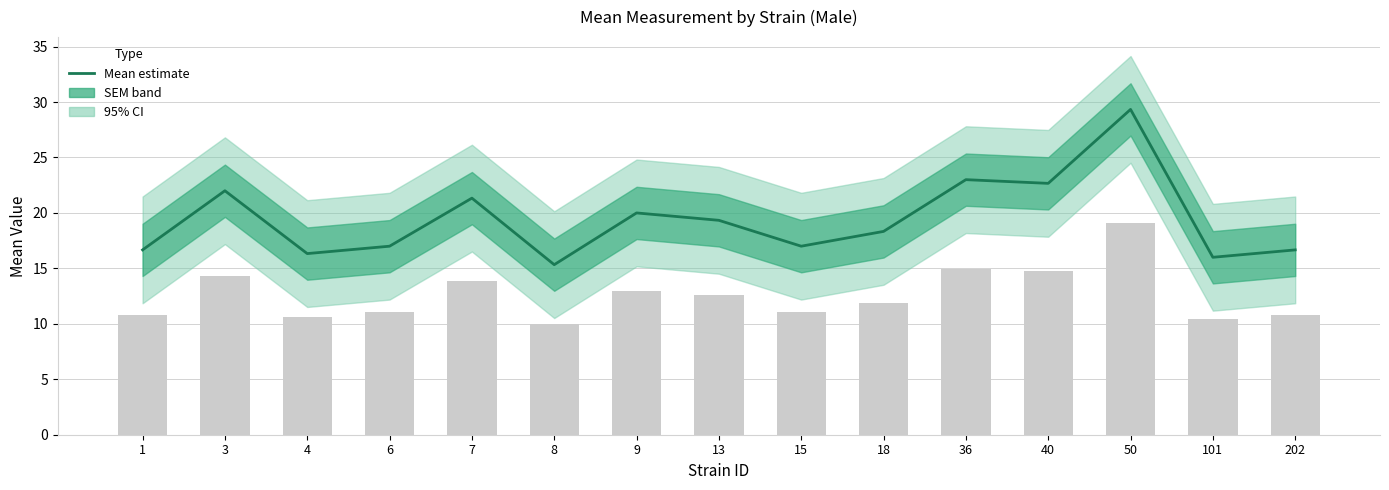

List the labels in order of value, smallest first.

8, 101, 4, 1, 202, 6, 15, 18, 13, 9, 7, 3, 40, 36, 50